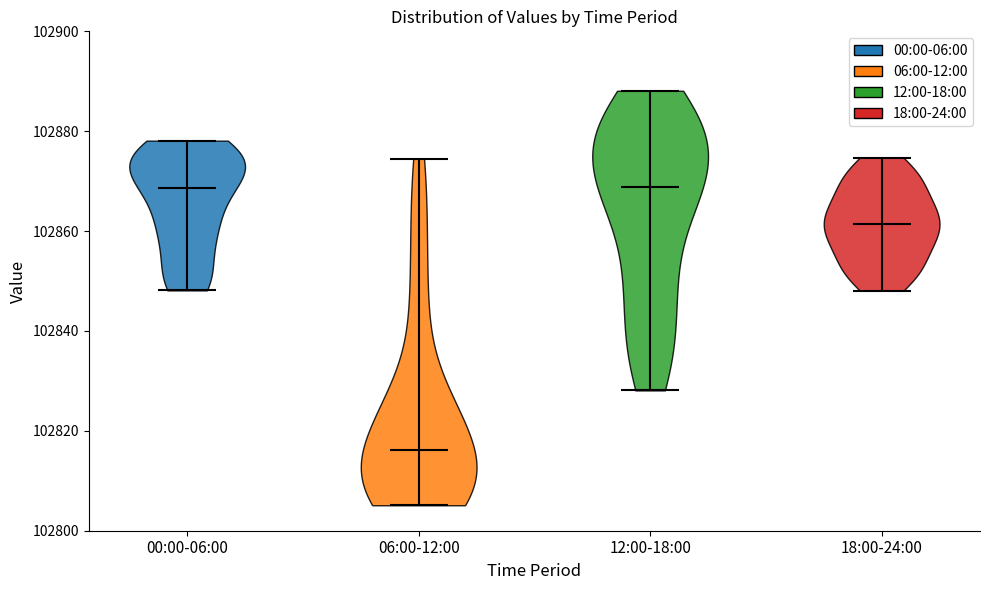

What is the lowest point the violin for 12:00-18:00 reaches on the y-axis? The values are not printed on the chart, so give them approximately, as read against the axis.

102828